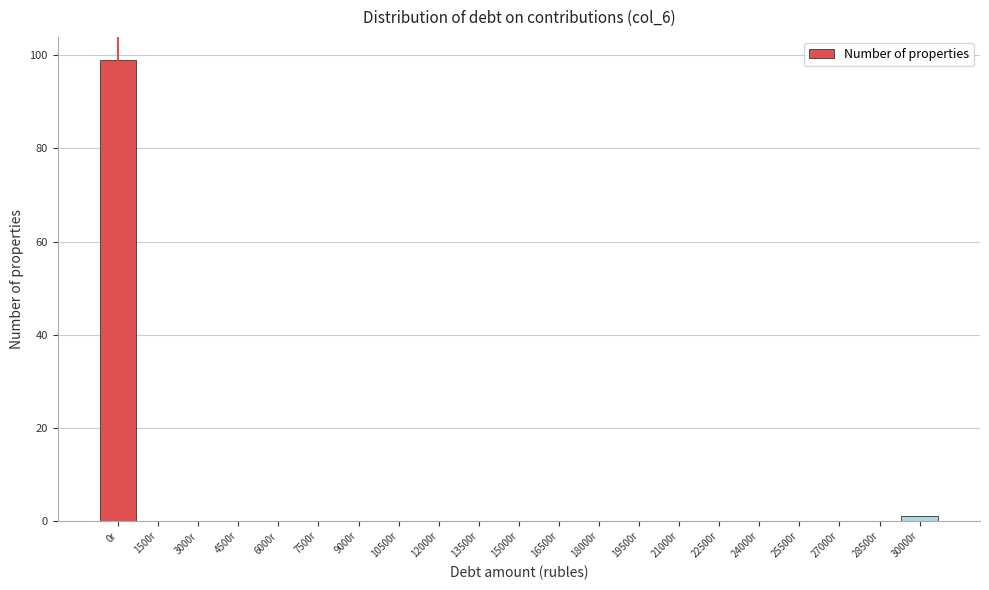

Reading left to right, transcribe all the data shown in this chart.

0r=99	1500r=0	3000r=0	4500r=0	6000r=0	7500r=0	9000r=0	10500r=0	12000r=0	13500r=0	15000r=0	16500r=0	18000r=0	19500r=0	21000r=0	22500r=0	24000r=0	25500r=0	27000r=0	28500r=0	30000r=1